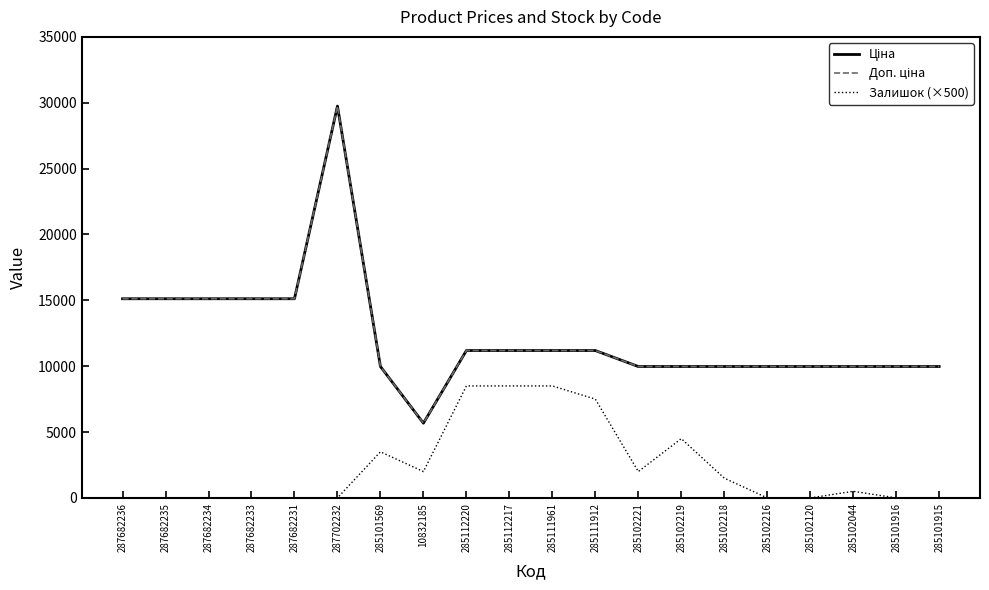

What is the sum of all Залишок (×500) values?

47000.0